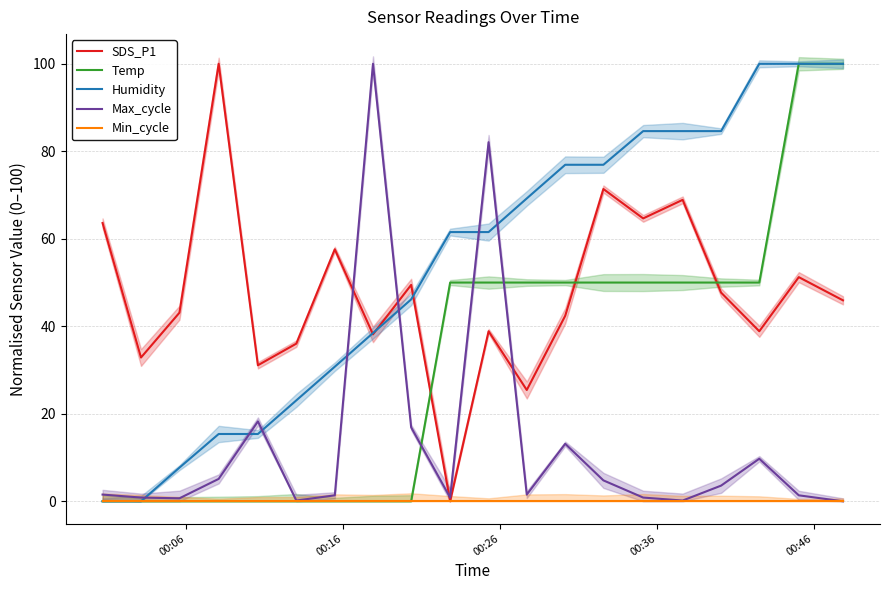

After their last crossing, which series has the higher values: SDS_P1 or Max_cycle?

SDS_P1